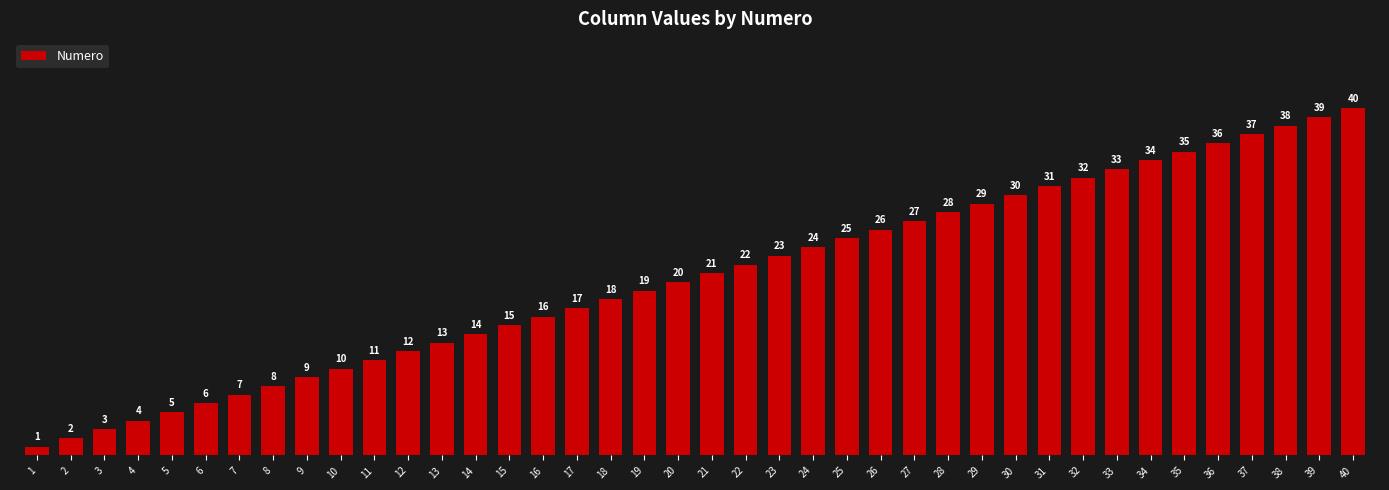

What is the value of the 19th bar from the left?

19